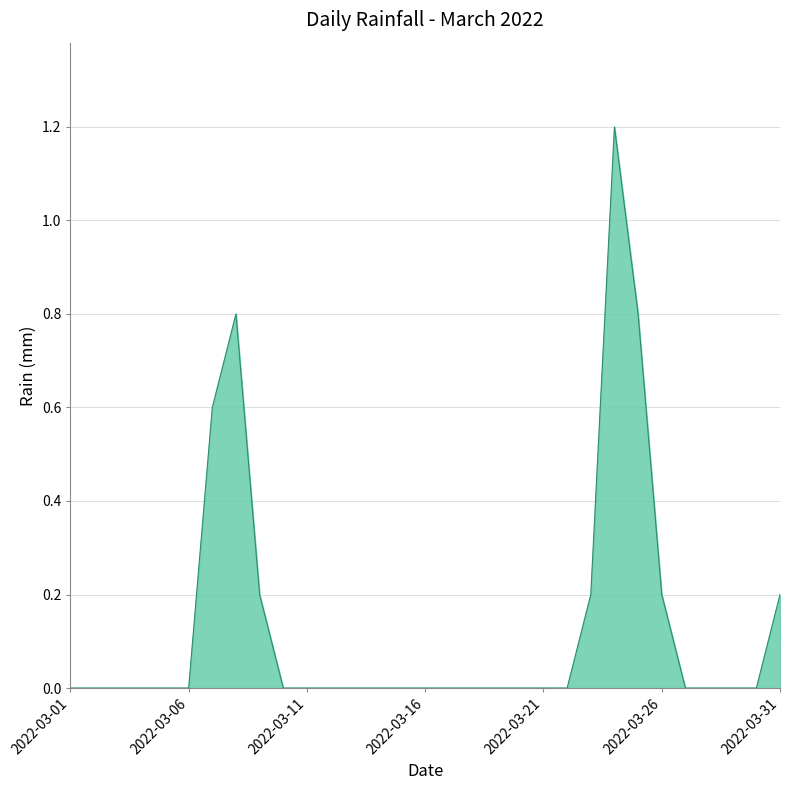

What is the difference between the maximum and second lowest values?

1.2